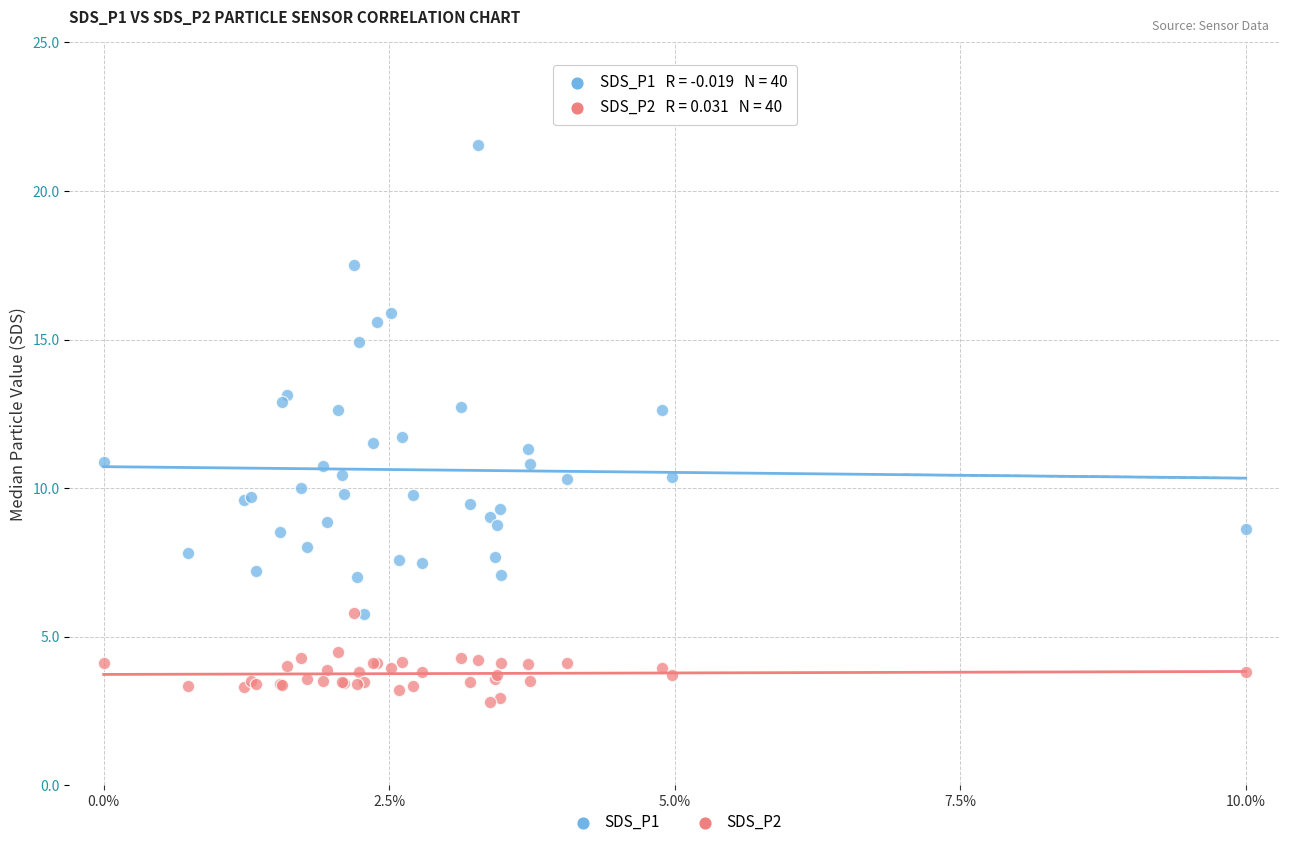

Which series contains the highest Y value?

SDS_P1